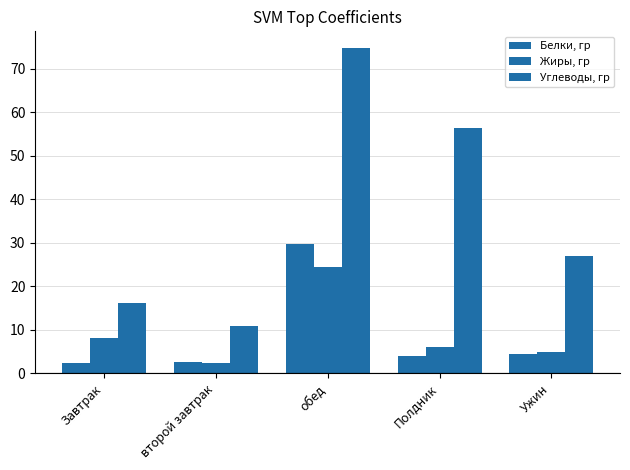

How many data points in Углеводы, гр are above 26?

3